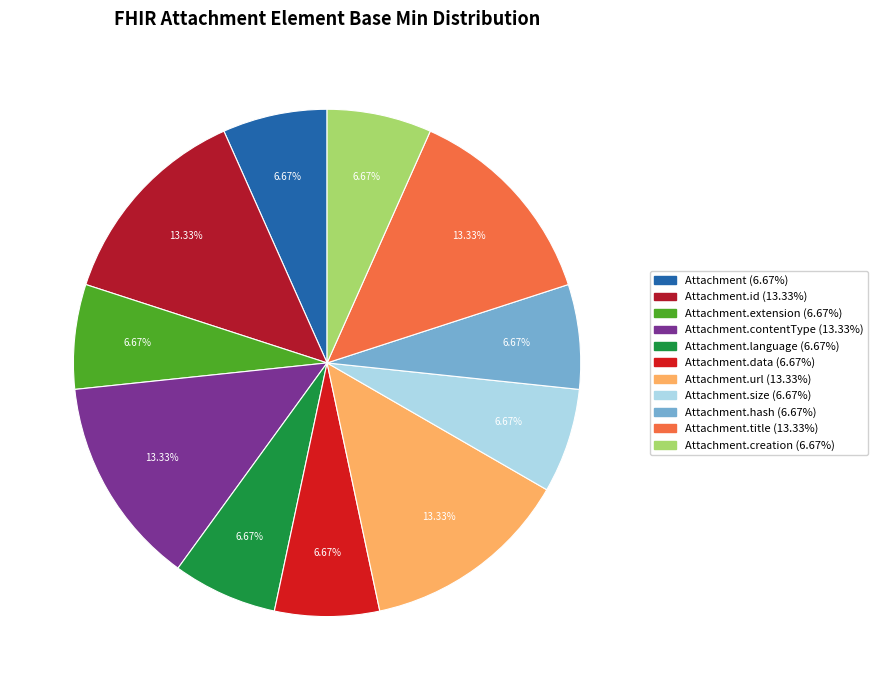

How many slices are in this pie chart?

11